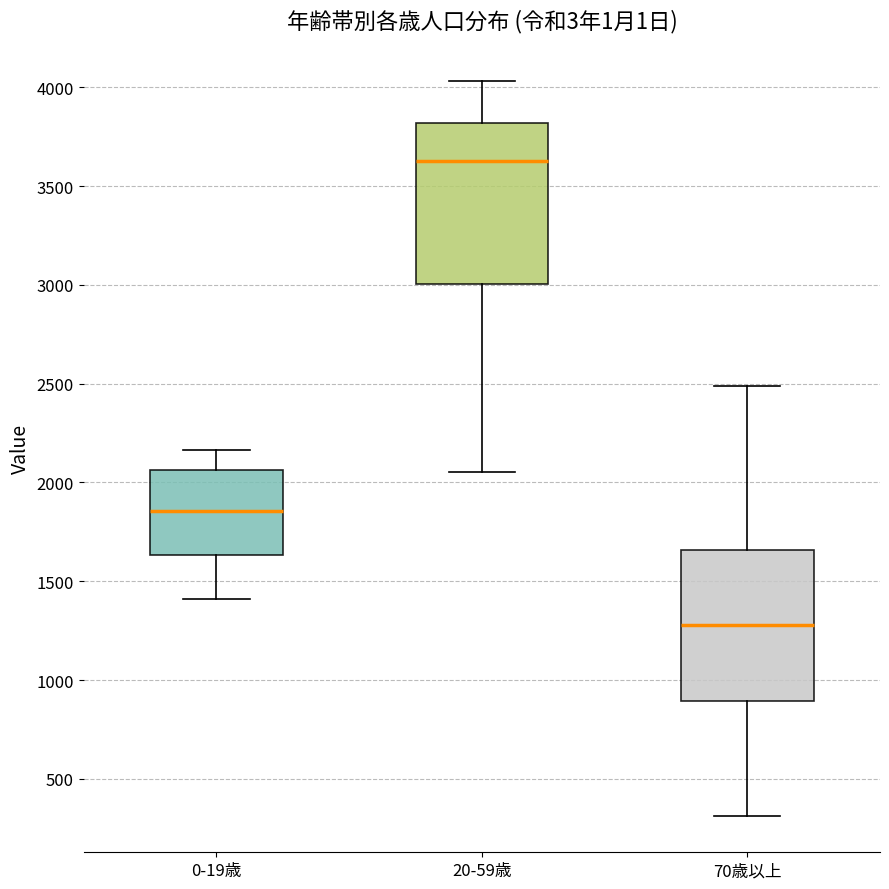

Reading left to right, transcribe this box plot: for each box, give where its median line is, the range the box spans, and where its two whiskers end, as read against the y-axis. The values are not printed on the chart, so give them approximately, as read against the axis.

0-19歳: median 1850, box 1650 to 2050, whiskers 1400 to 2150
20-59歳: median 3650, box 3000 to 3800, whiskers 2050 to 4050
70歳以上: median 1300, box 900 to 1650, whiskers 300 to 2500